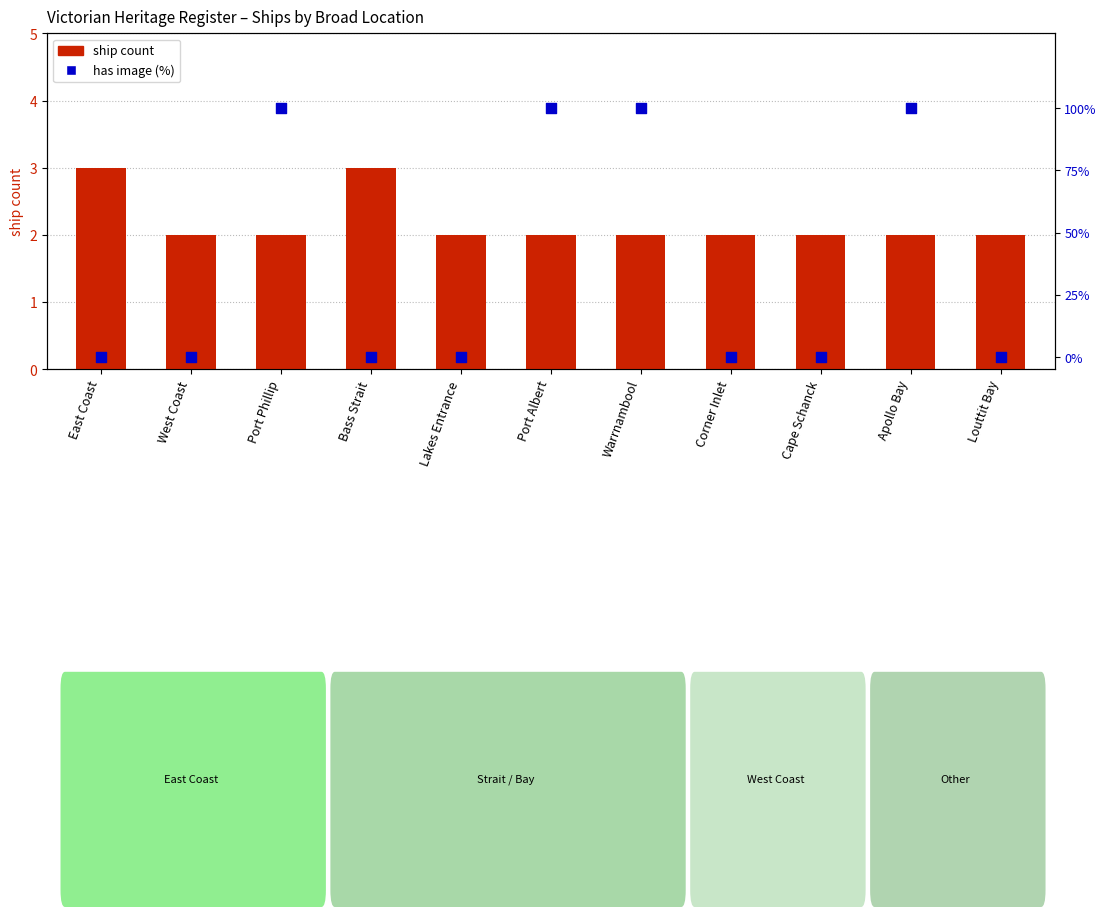

Which series has the largest Y range (max minus min)?

has image (%)